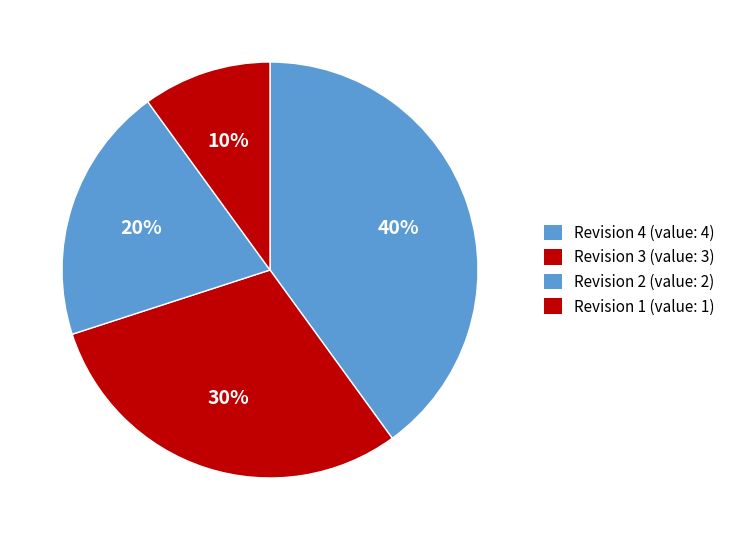

Count the number of slices in the pie.

4